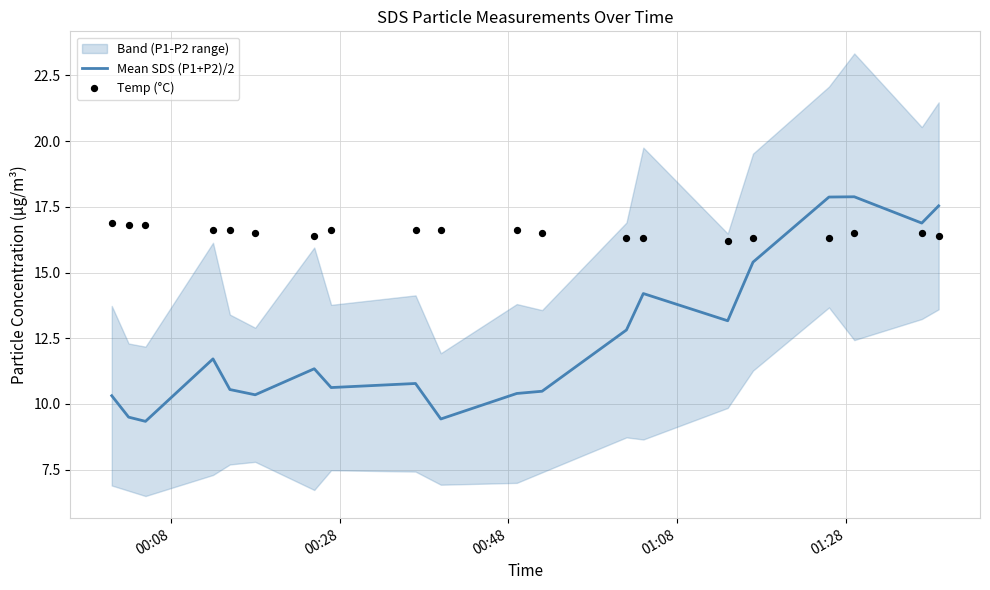

Which series has the largest total across all categories?

Temp (°C)